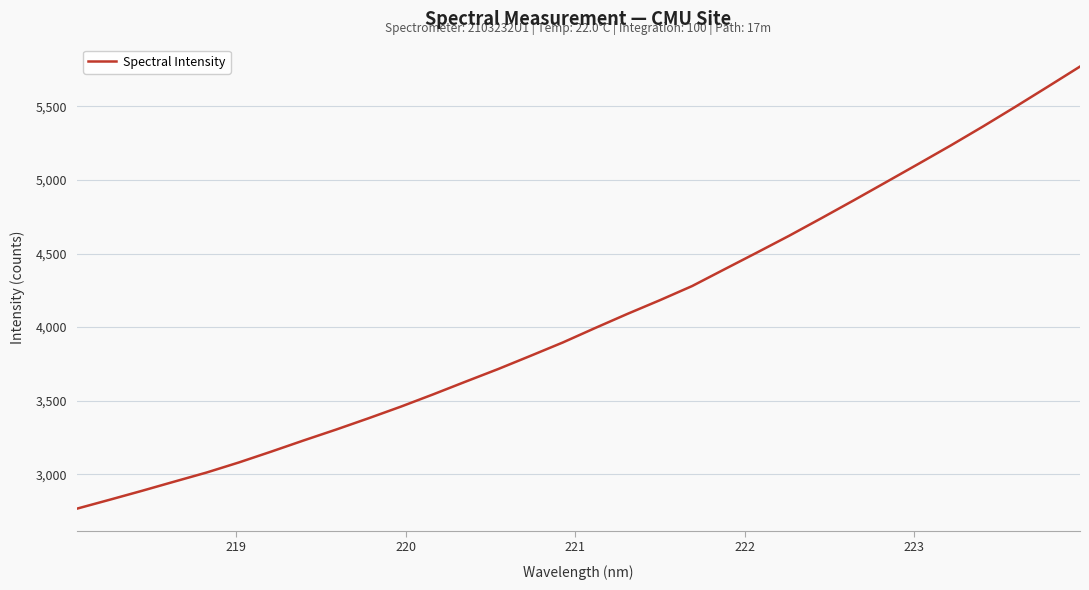

Does the chart display data point markers on the line(s)?

No